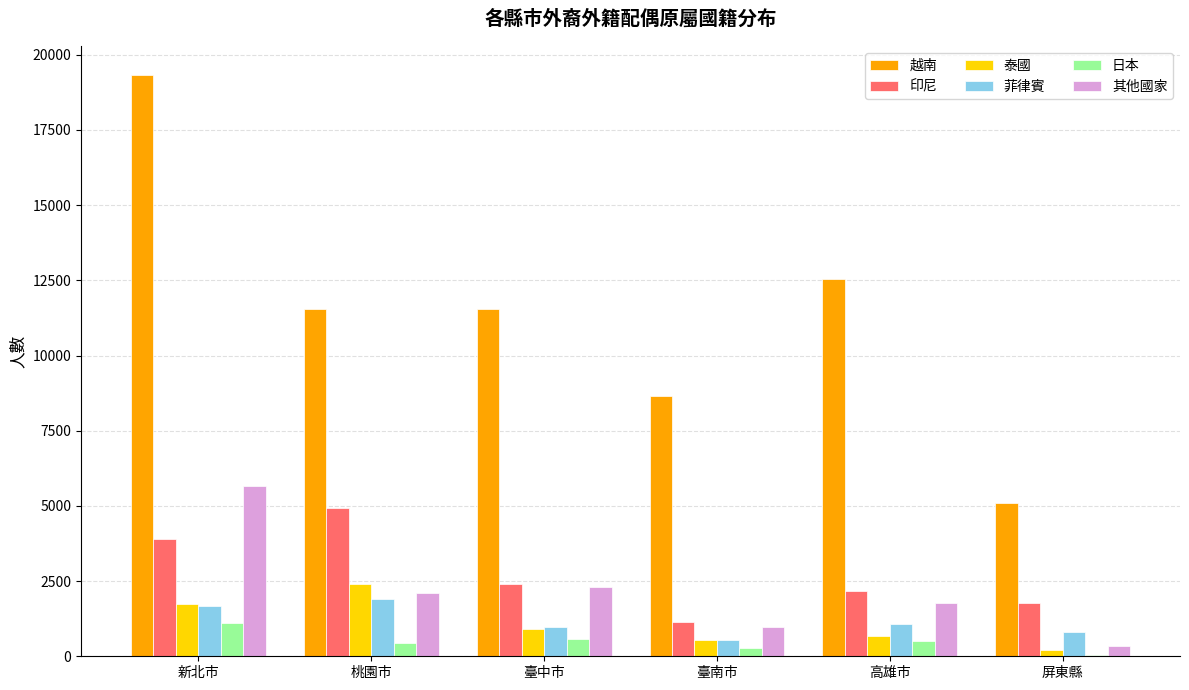

What is the approximate value of 其他國家 at 新北市?

5657